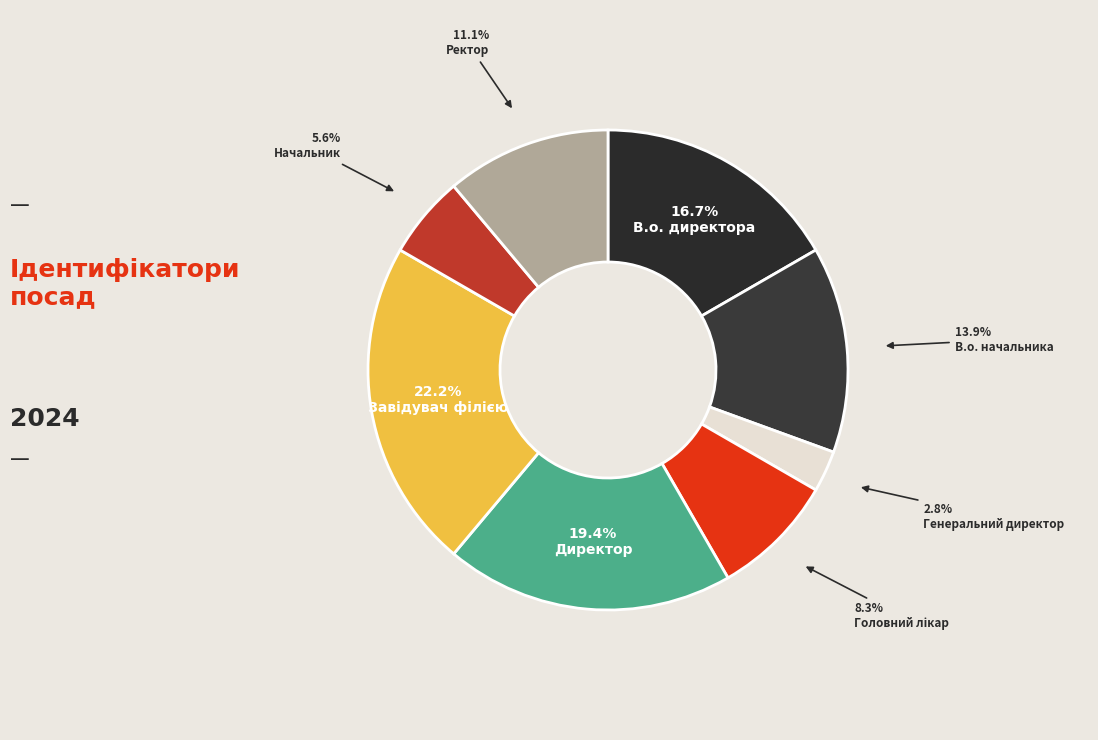

Which category has the smallest portion of the pie?

Генеральний директор